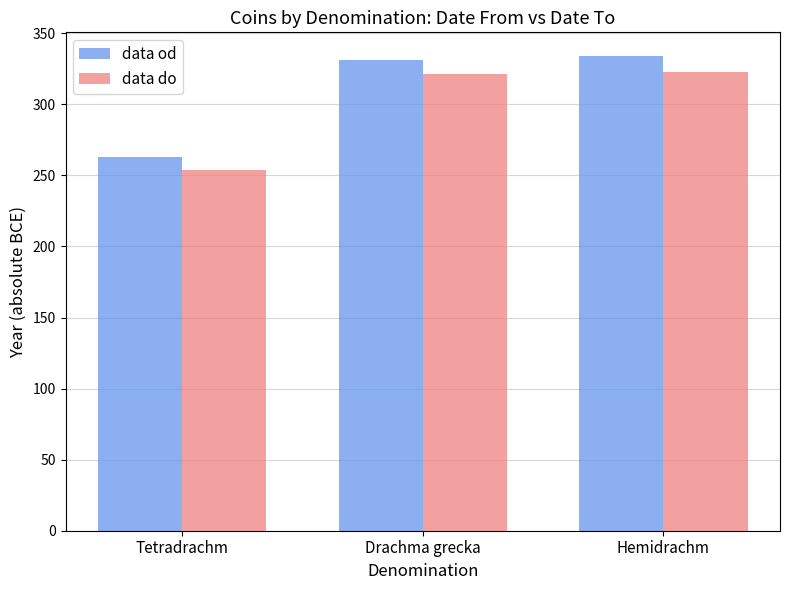

What value does the data do series have at Hemidrachm?

323.0